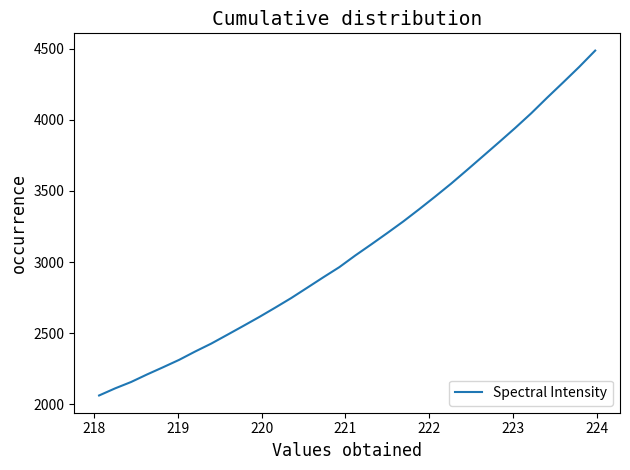

What is the minimum value shown in the chart?

2062.5